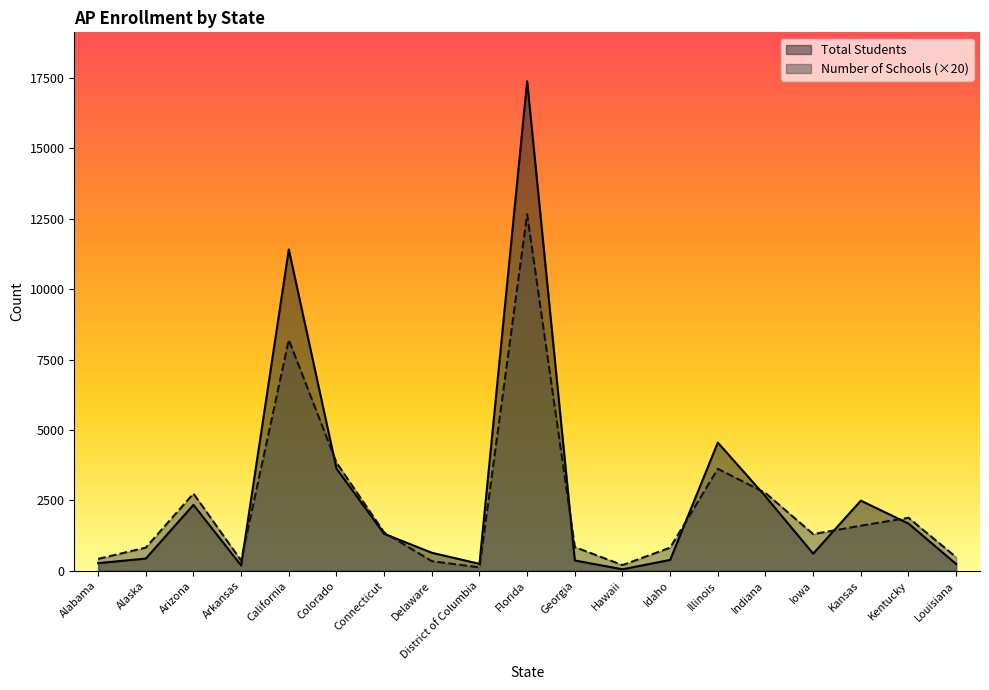

How many data points does each series have?

19